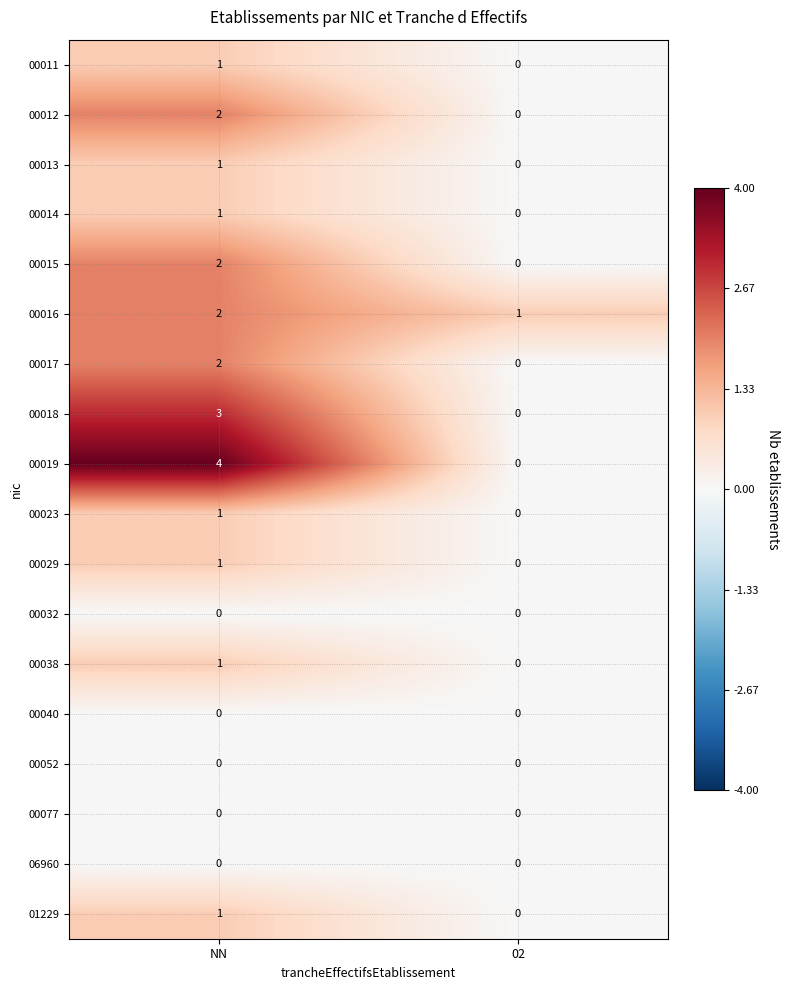

What is the total value across all series at NN?

22